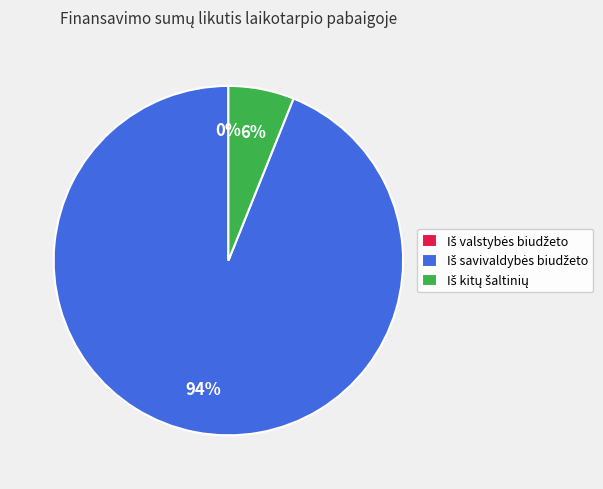

To the nearest percent, what is the difference between the largest and smallest slice percentages?

94%